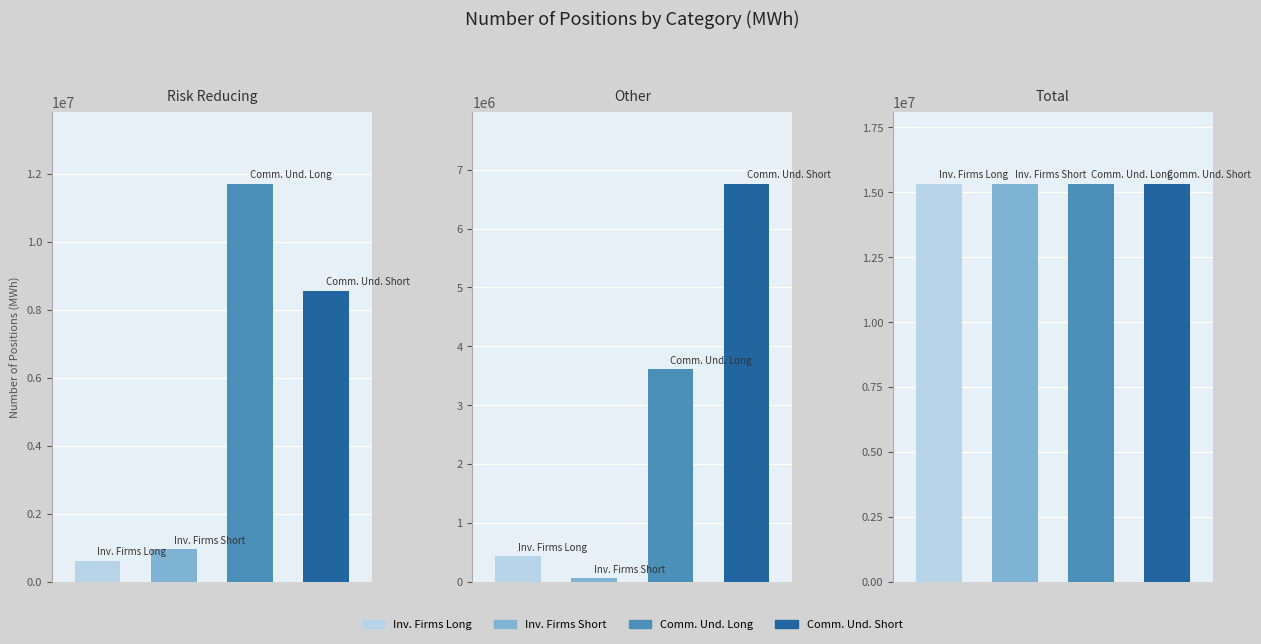

True or false: Investment Firms Long has a value of 433512 at Other.

True